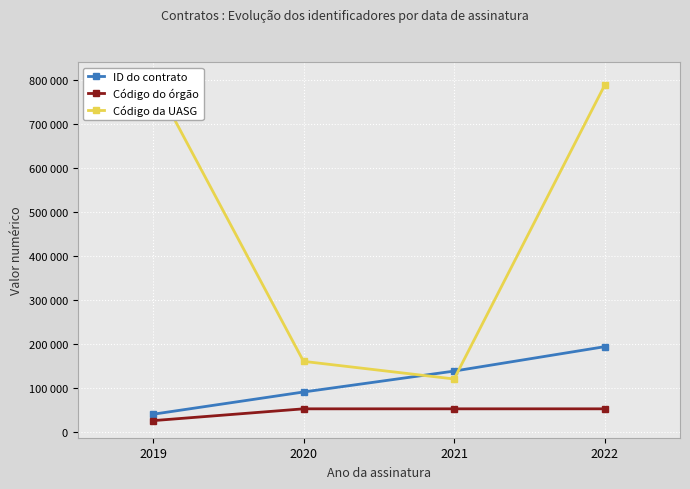

What is the difference between the maximum and minimum values in the Código do órgão series?

26924